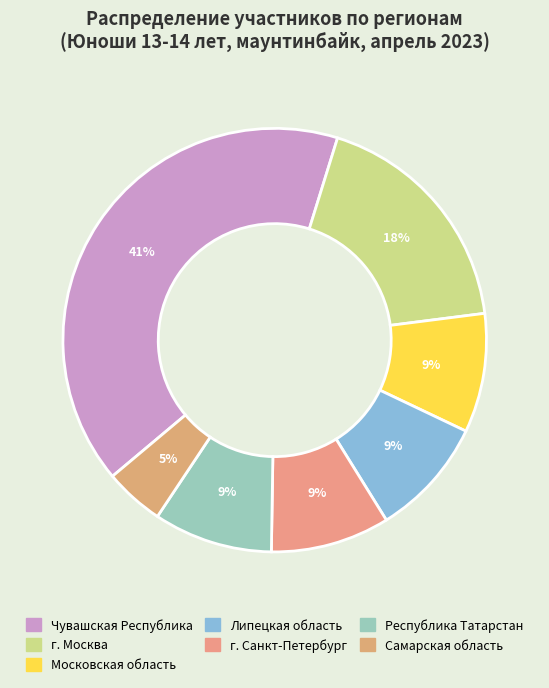

To the nearest percent, what is the combined percentage of Чувашская Республика and Республика Татарстан?

50%